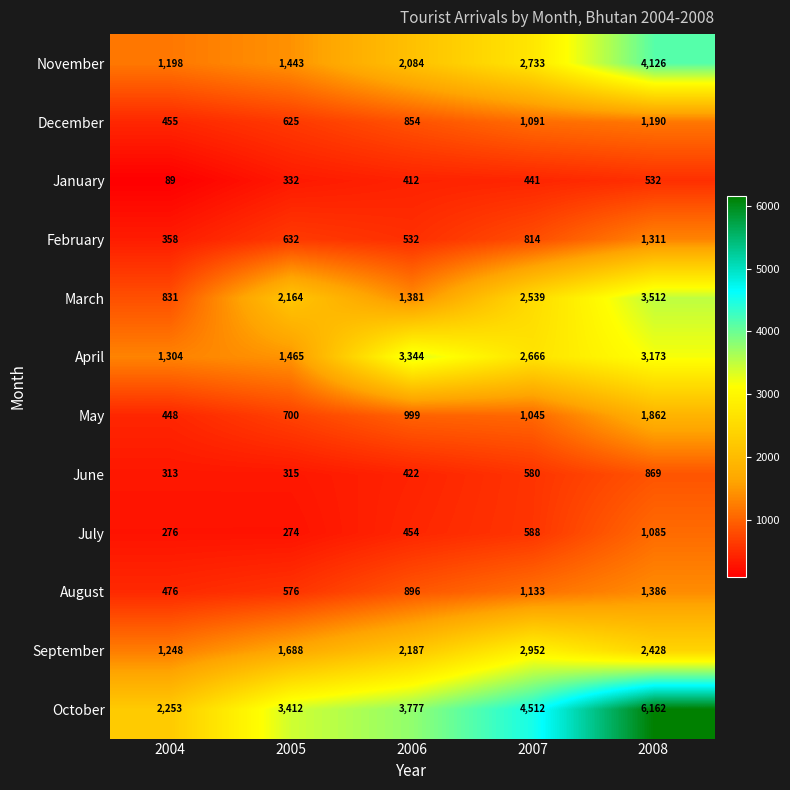

What is the sum of all December values?

4215